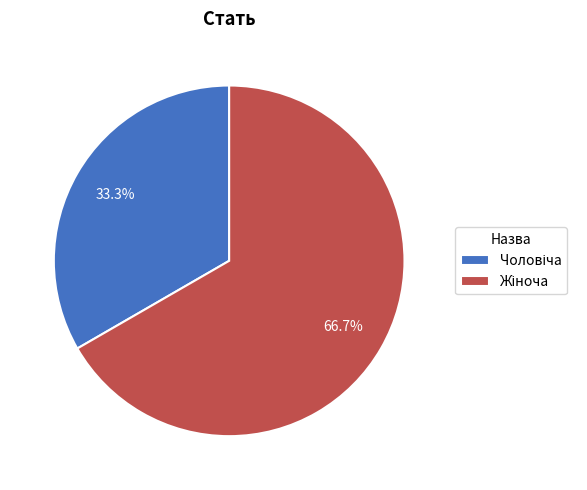

Is there any slice that represents more than half of the pie?

Yes